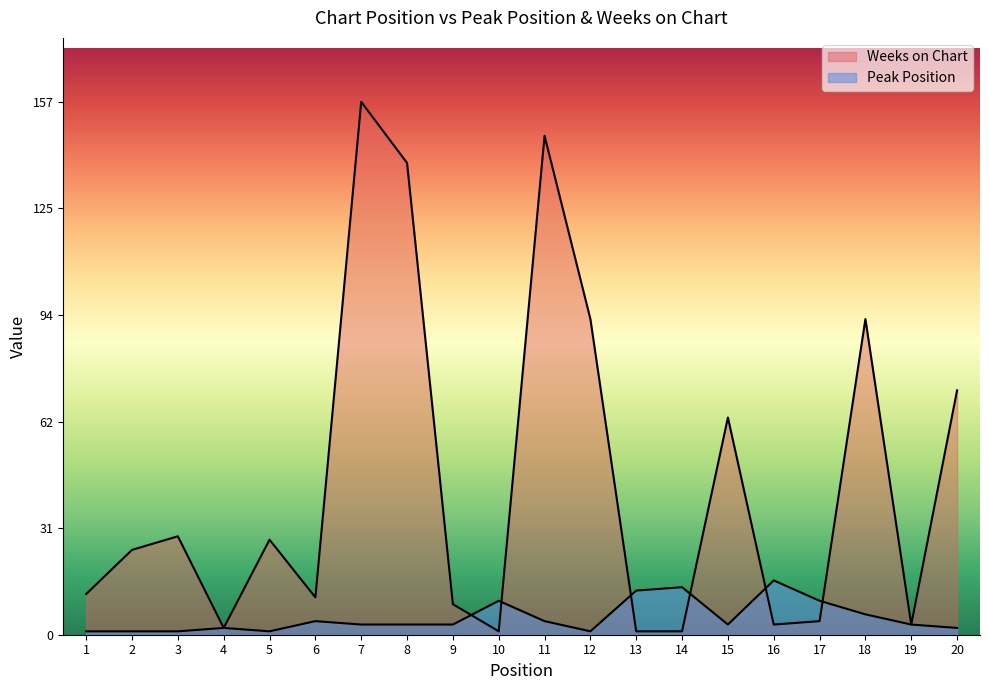

Is it true that Weeks on Chart equals 165 at 18?

False